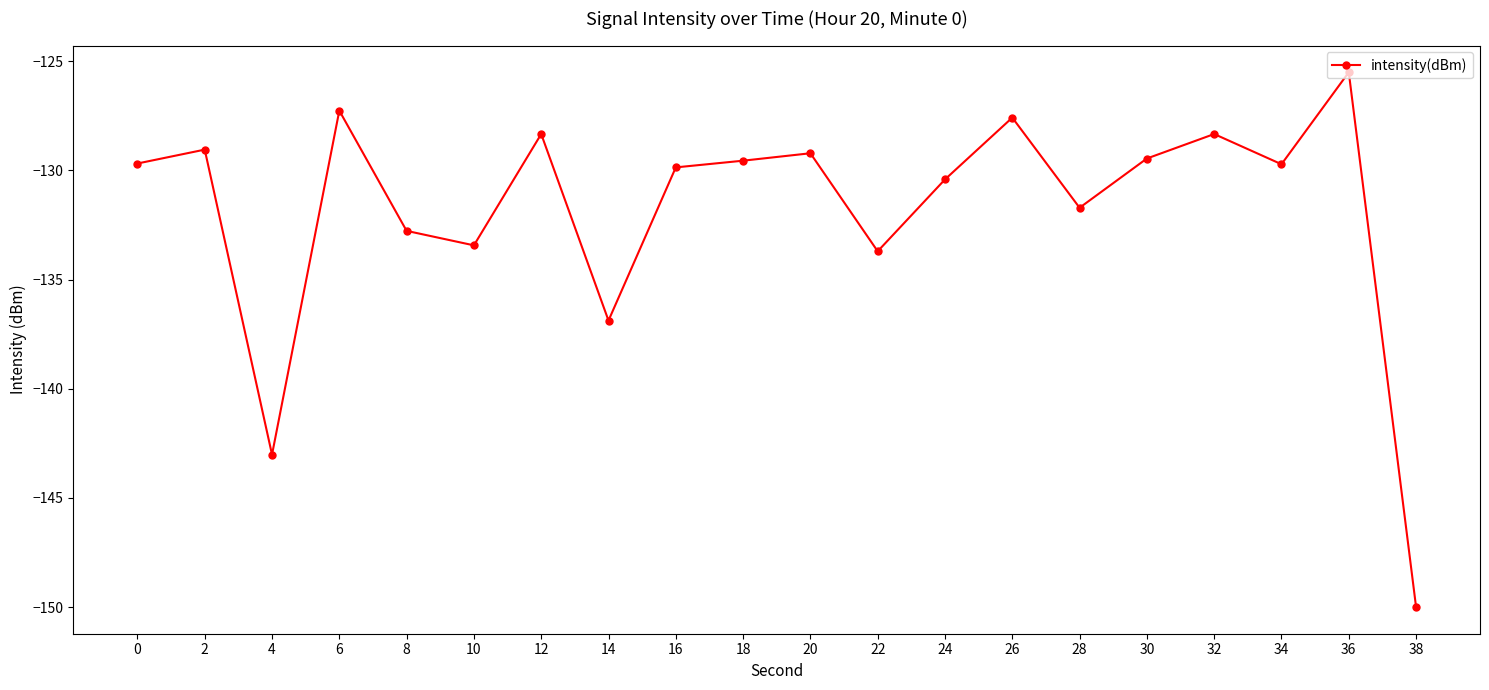

Which has a higher value, 8 or 34?

34